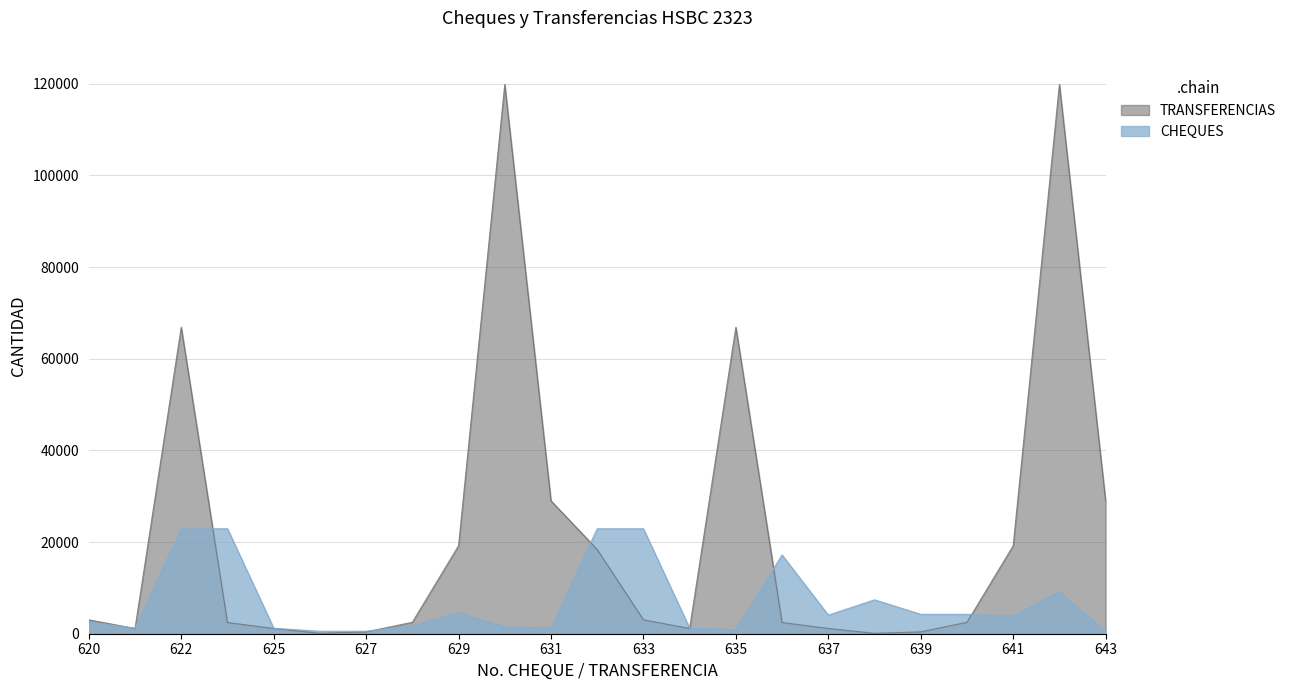

How many interior local valleys does the TRANSFERENCIAS series have?

4